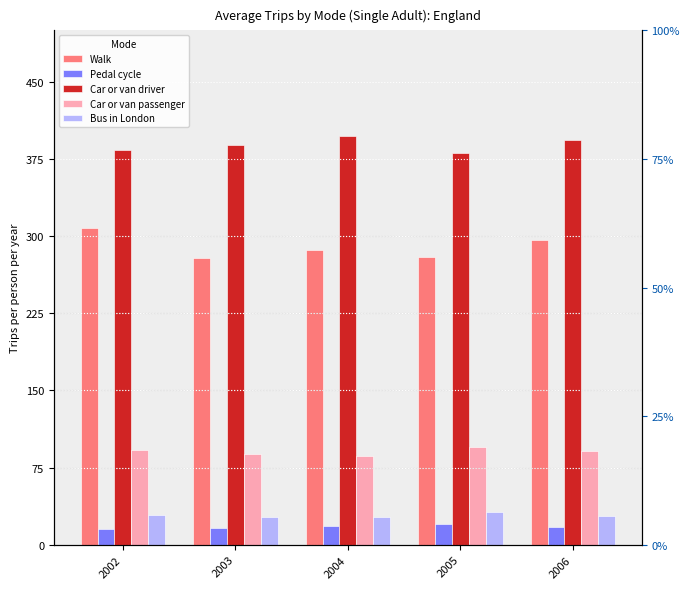

What is the difference between the Bus in London values at 2004 and 2003?

0.9